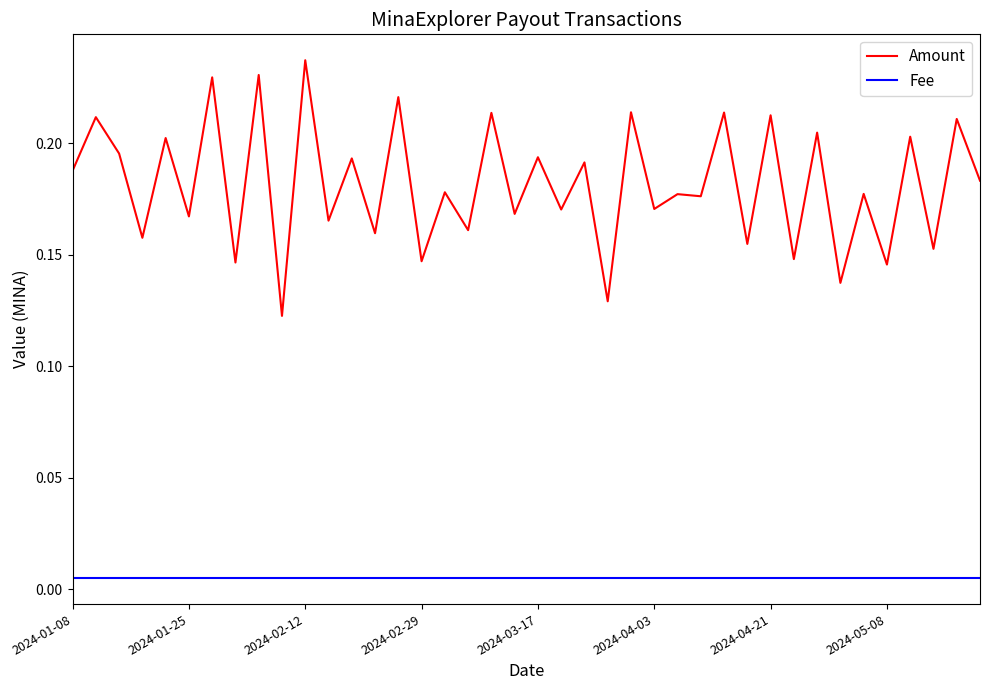

Which series has the largest total across all categories?

Amount